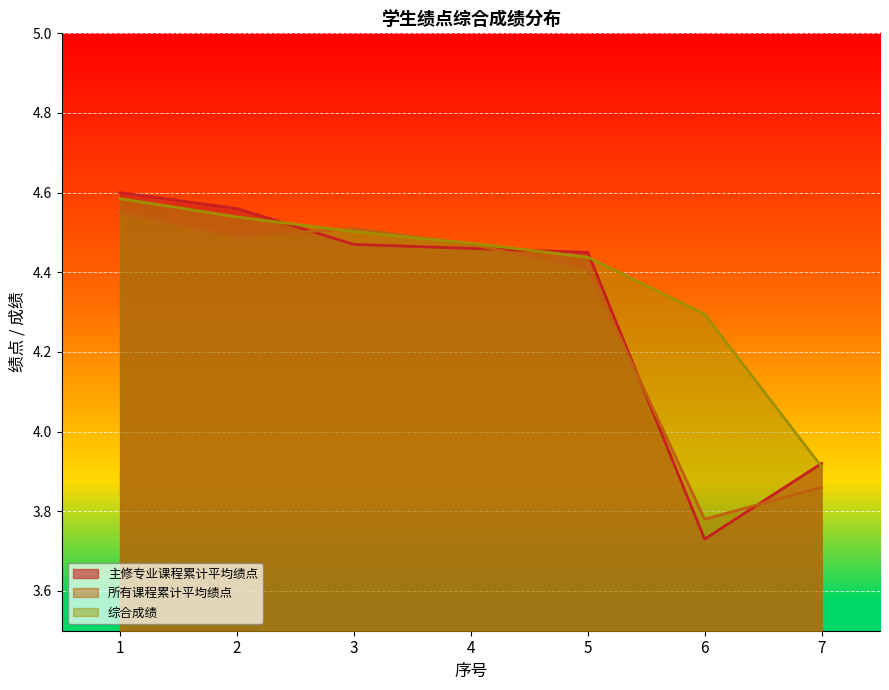

Which series has the largest total across all categories?

综合成绩